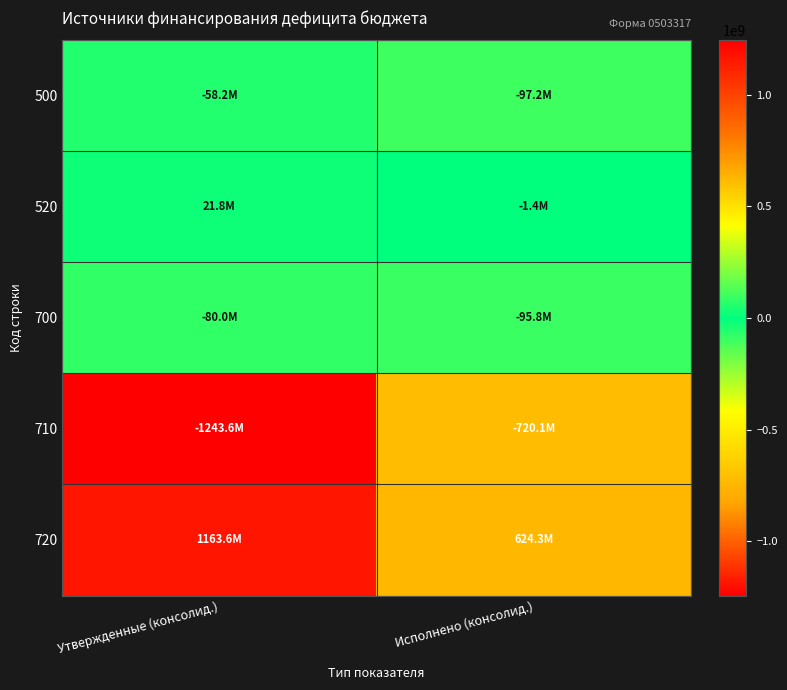

What is the greatest value displayed?

1163619987.3